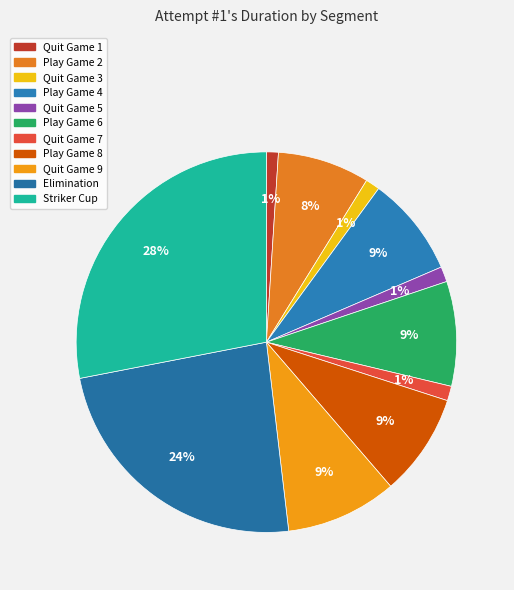

Count the number of slices in the pie.

11